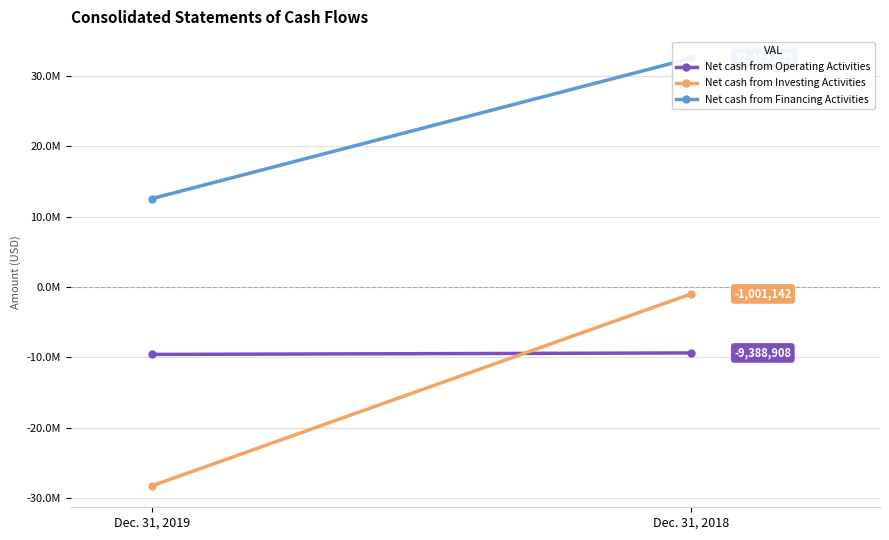

What is the difference between the Net cash from Operating Activities values at Dec. 31, 2019 and Dec. 31, 2018?

213089